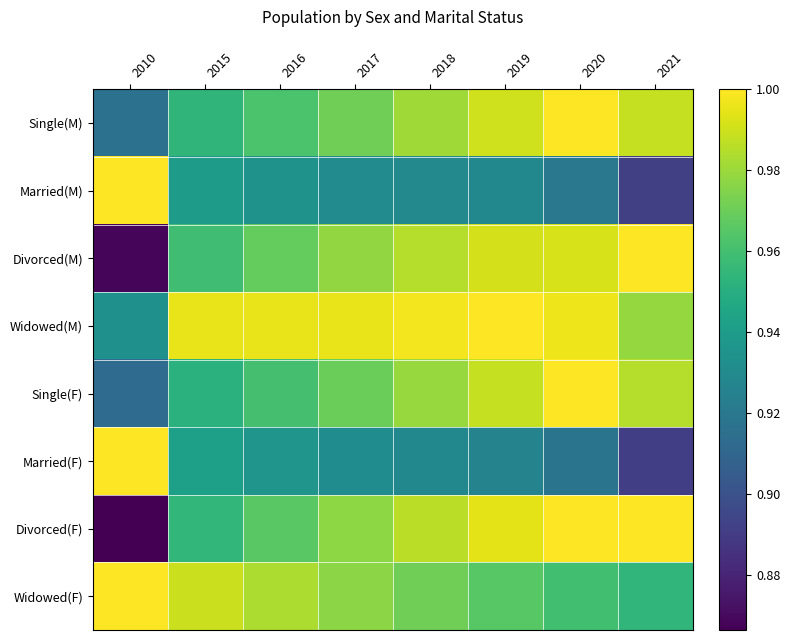

How many categories are shown in the chart?

8